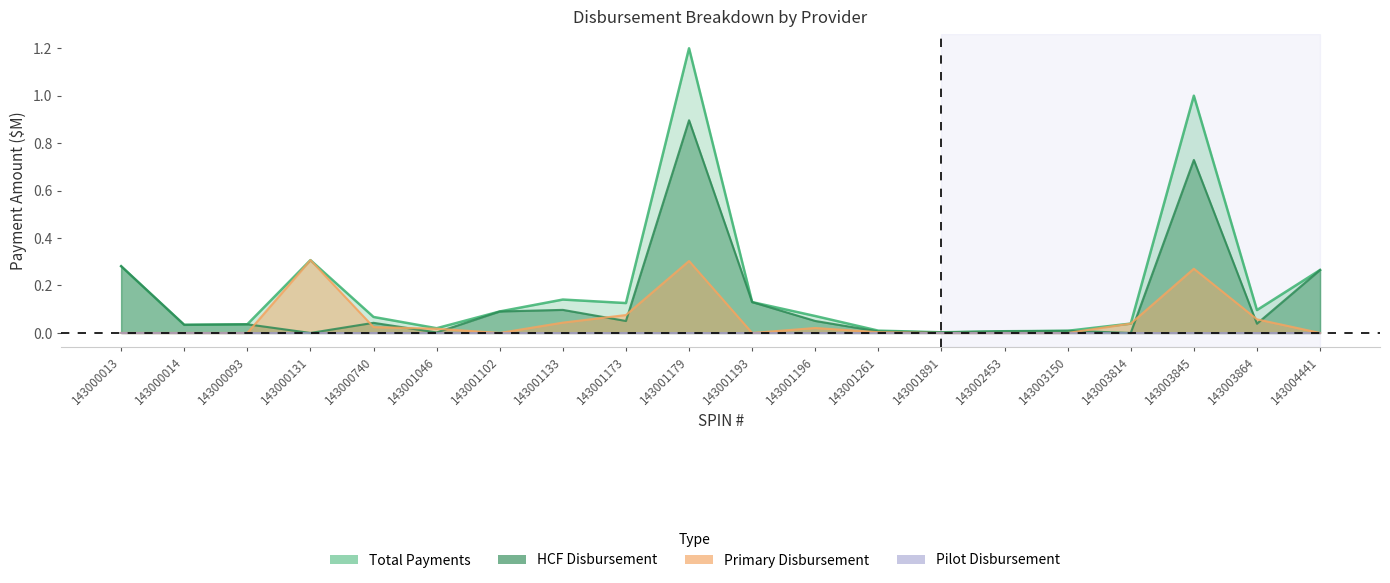

Which series has the largest total across all categories?

Total Payments